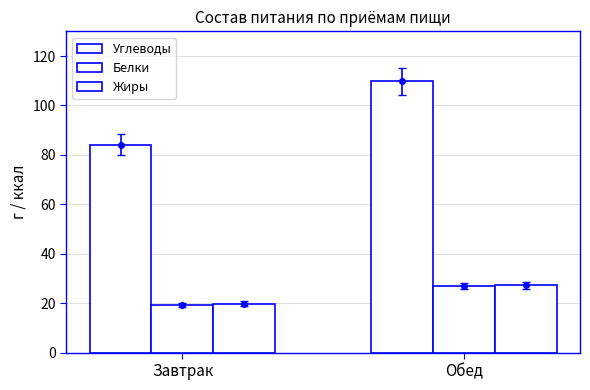

What is the value of the Белки bar at the 2nd from the left?

27.0